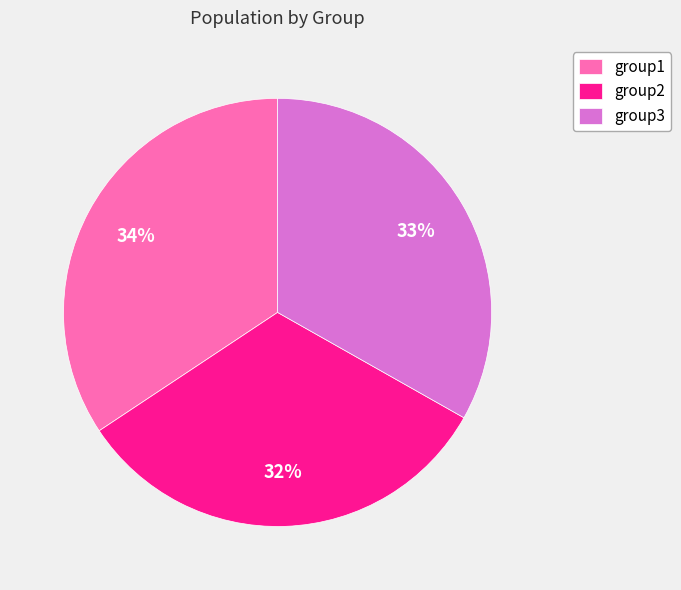

Combined, do group1 and group3 account for over 50%?

Yes